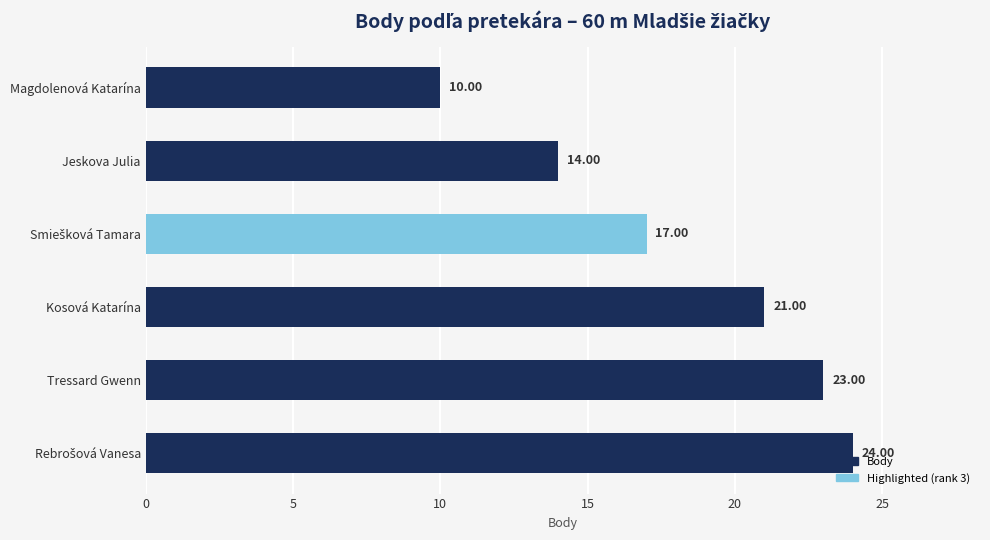

What is the average value?

18